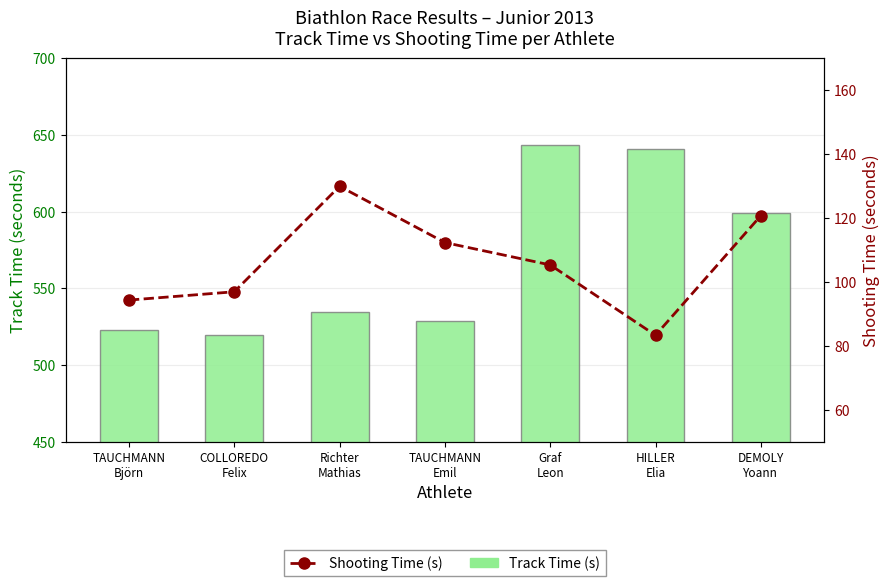

How many data points does each series have?

7